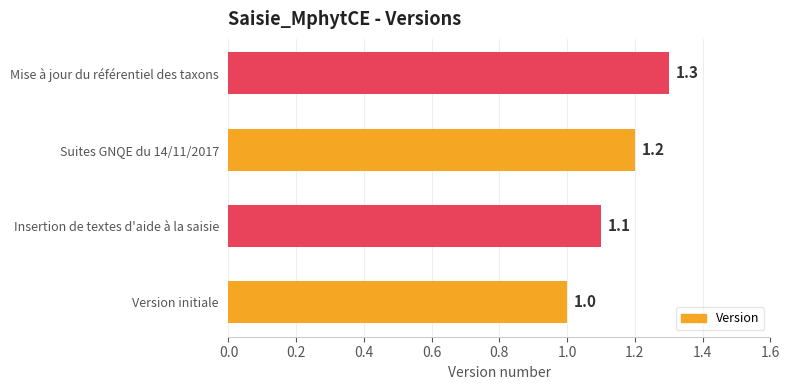

How many values exceed 1?

3